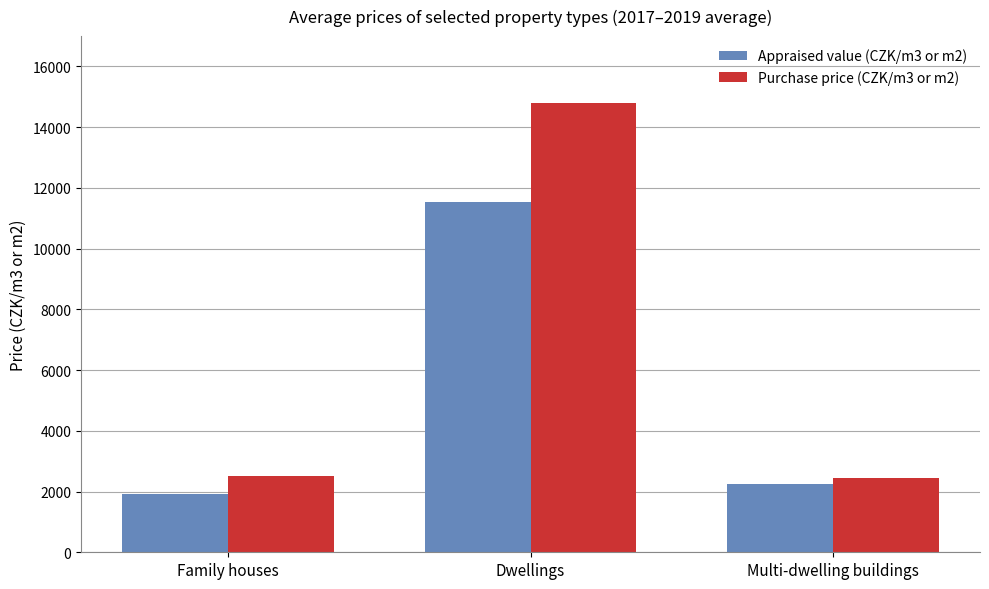

Read the Purchase price (CZK/m3 or m2) value at Multi-dwelling buildings, to the nearest 50.

2450